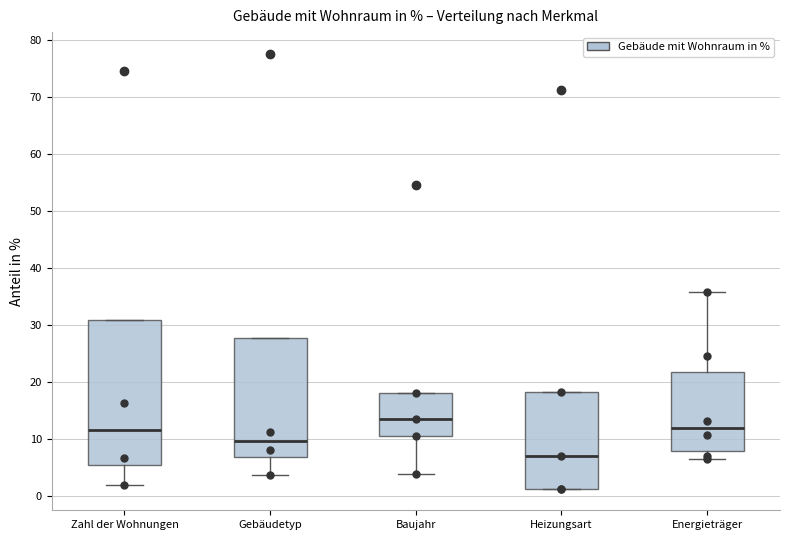

Reading left to right, transcribe this box plot: for each box, give where its median line is, the range the box spans, and where its two whiskers end, as read against the y-axis. The values are not printed on the chart, so give them approximately, as read against the axis.

Zahl der Wohnungen: median 11, box 5 to 31, whiskers 2 to 31
Gebäudetyp: median 10, box 7 to 28, whiskers 4 to 28
Baujahr: median 13, box 10 to 18, whiskers 4 to 18
Heizungsart: median 7, box 1 to 18, whiskers 1 to 18
Energieträger: median 12, box 8 to 22, whiskers 6 to 36